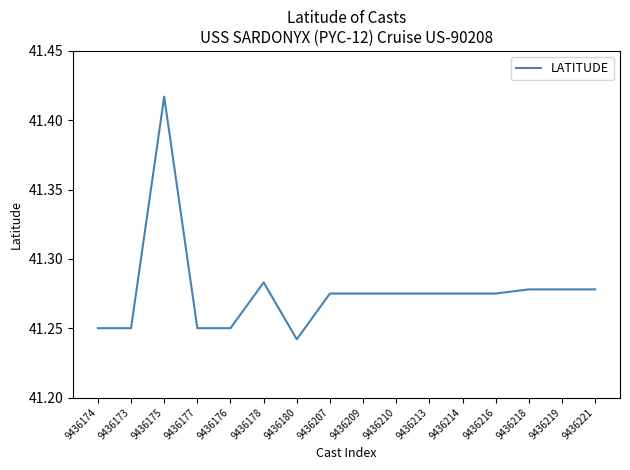

True or false: the data shows 54.3 at 9436178.

False